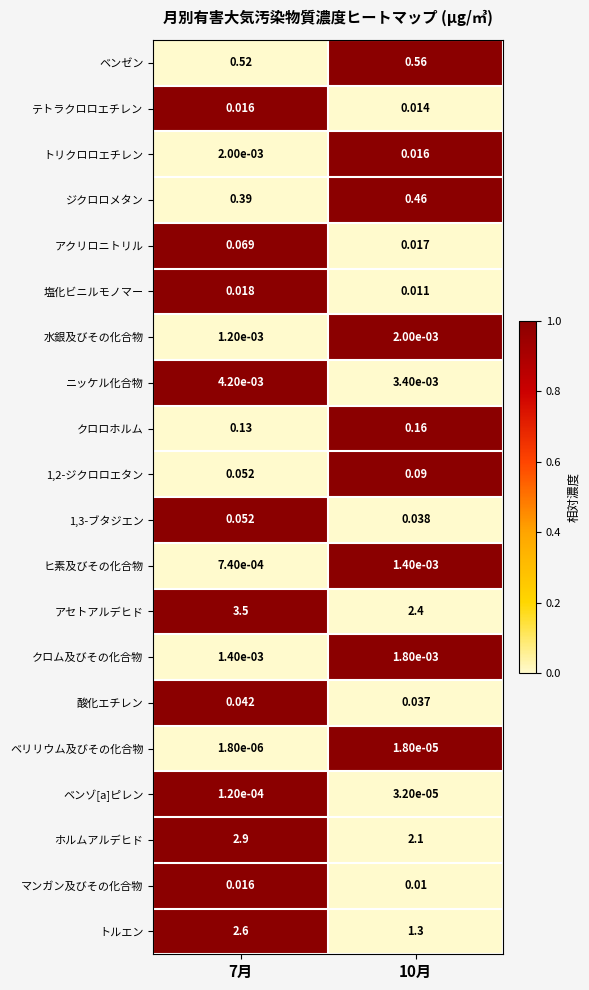

Which series has the largest range (max minus min)?

トルエン